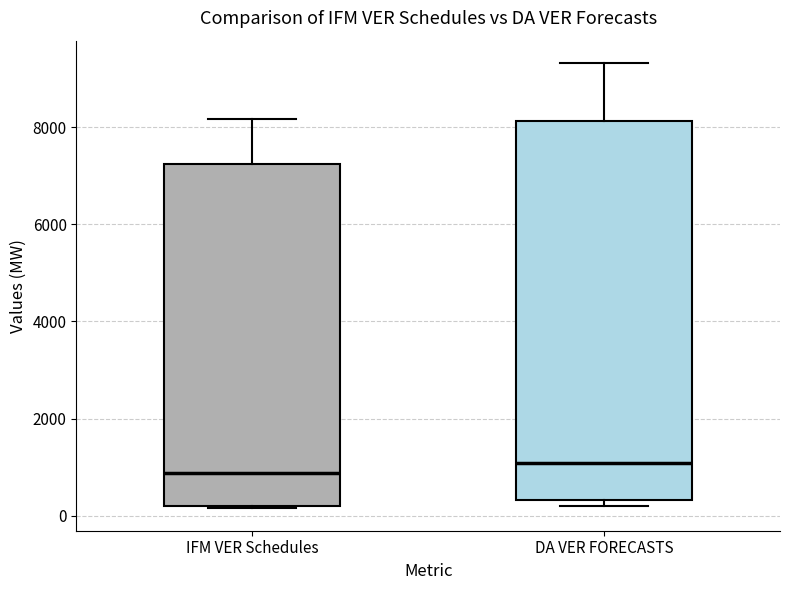

Where is the lower edge of the box for IFM VER Schedules on the y-axis? The values are not printed on the chart, so give them approximately, as read against the axis.

200